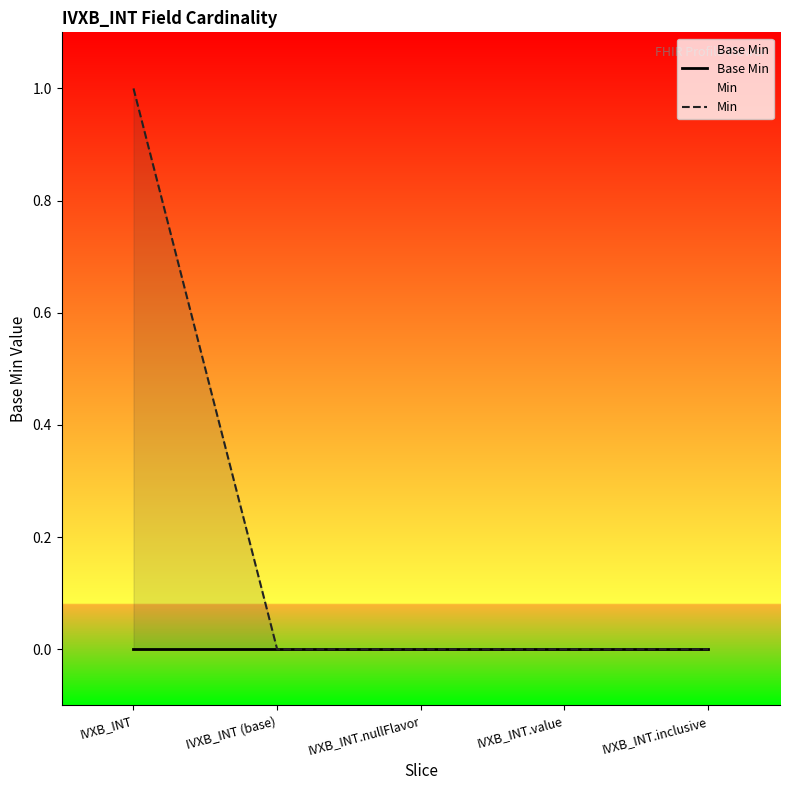

What is the label of the 1st point from the left?

IVXB_INT